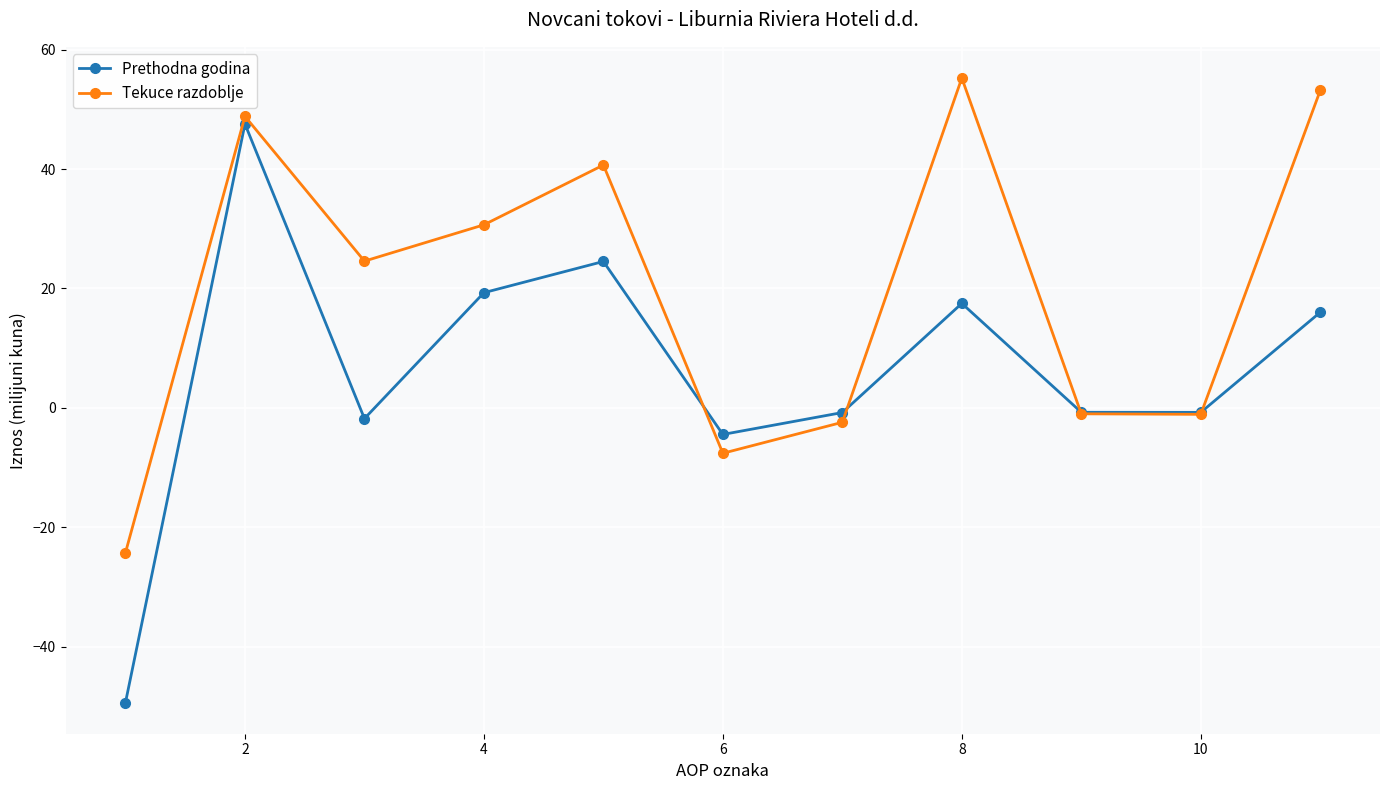

Which series has the largest range (max minus min)?

Prethodna godina